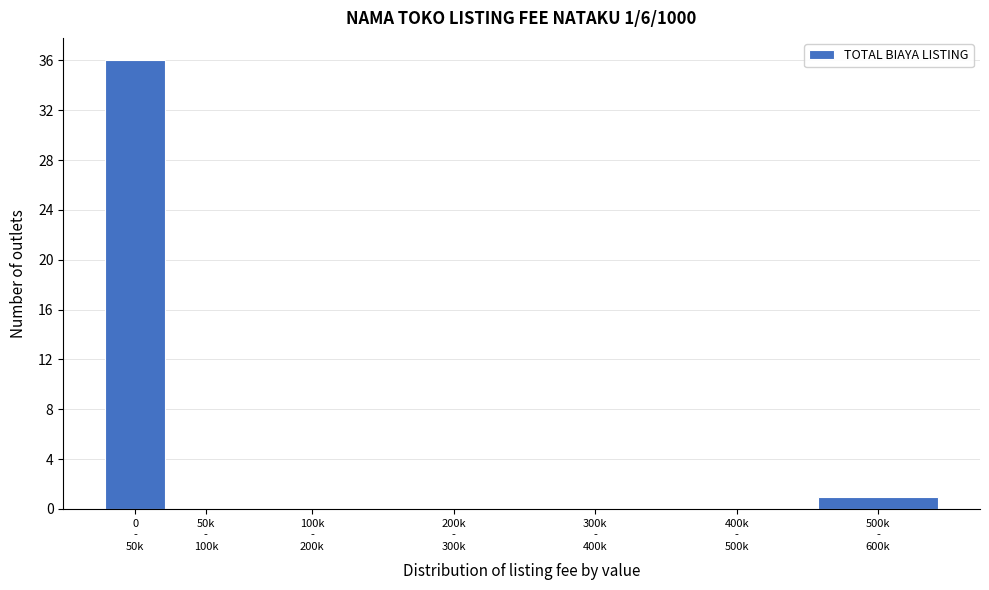

What is the maximum value shown in the chart?

36